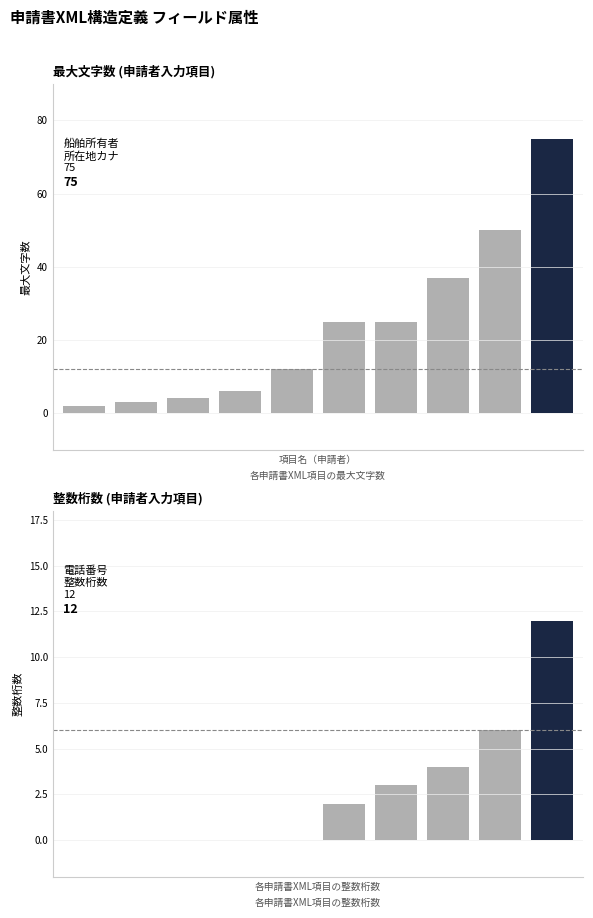

How many distinct data groups are displayed?

2